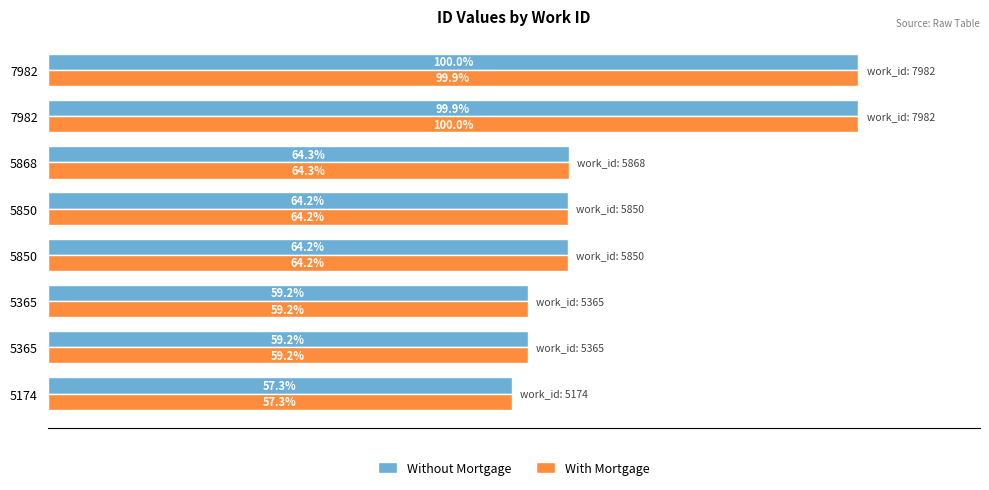

What are all the series names shown in the legend?

Without Mortgage, With Mortgage